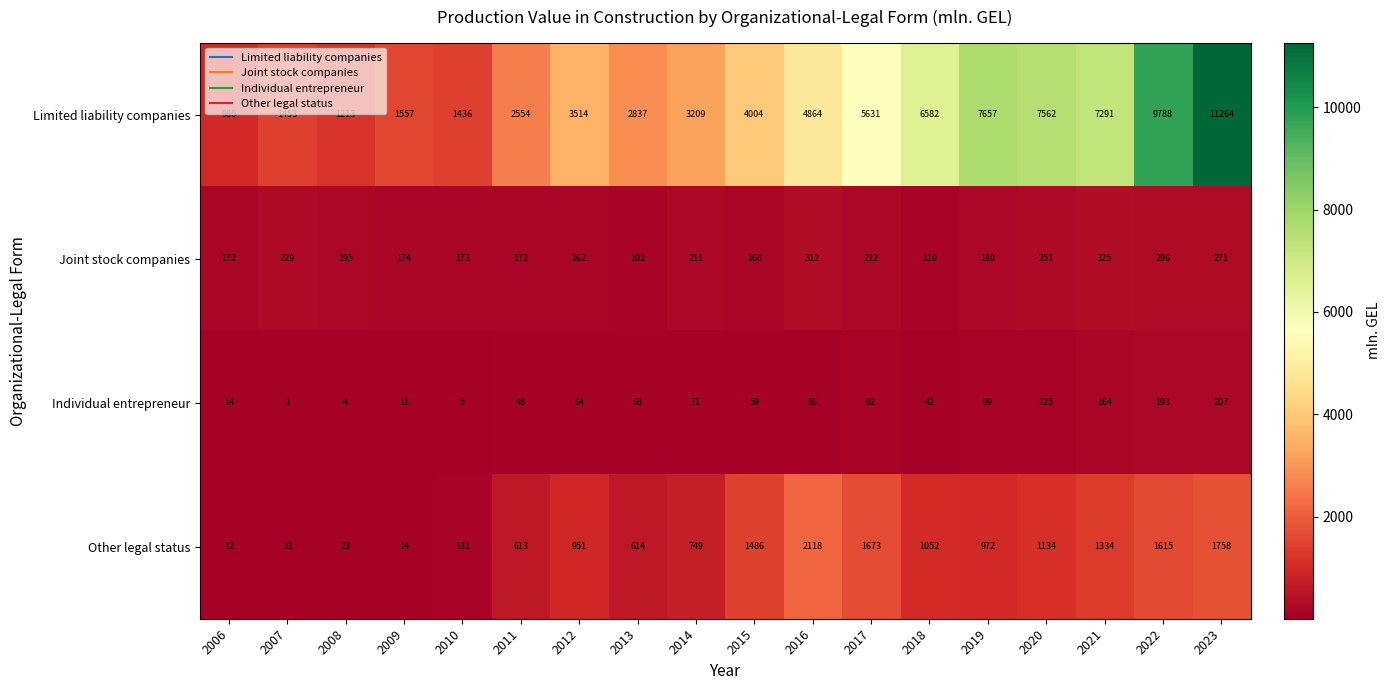

What is the maximum value shown in the chart?

11264